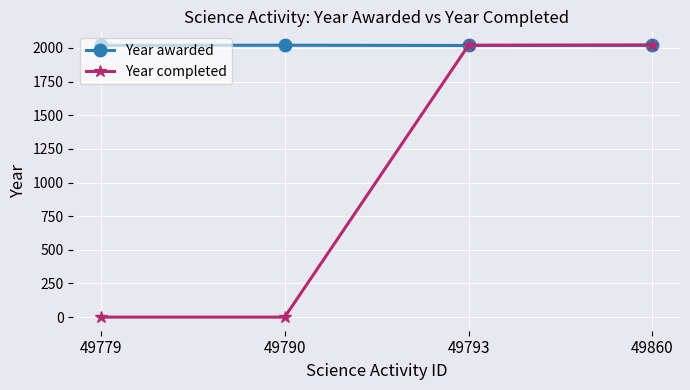

At 49779, list the series in order from smallest to largest.

Year completed, Year awarded